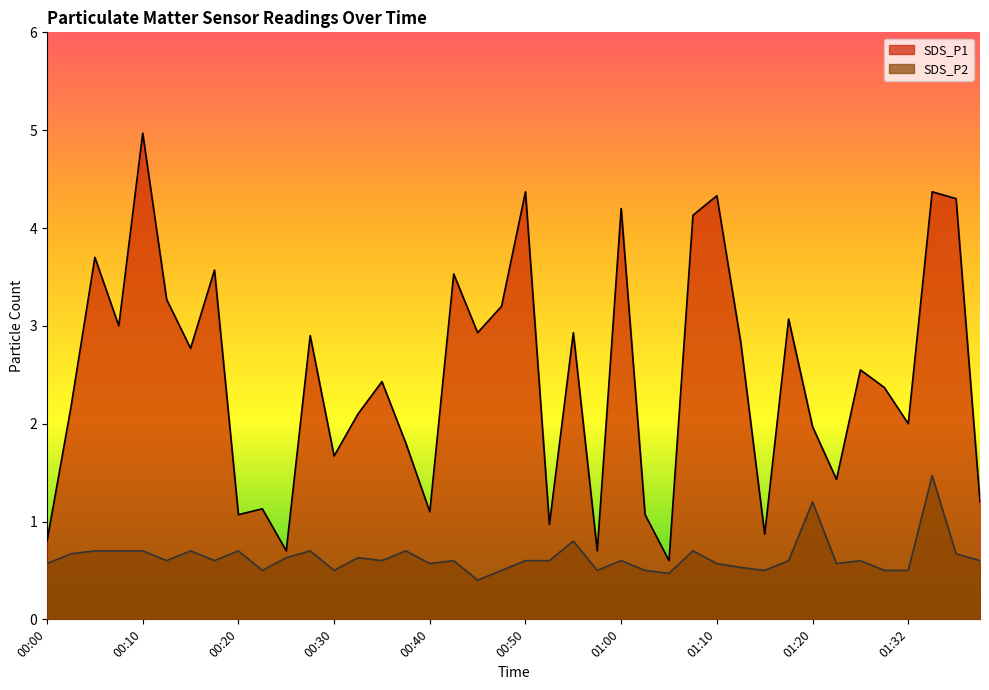

How many interior local peaks does the SDS_P2 series have?

12